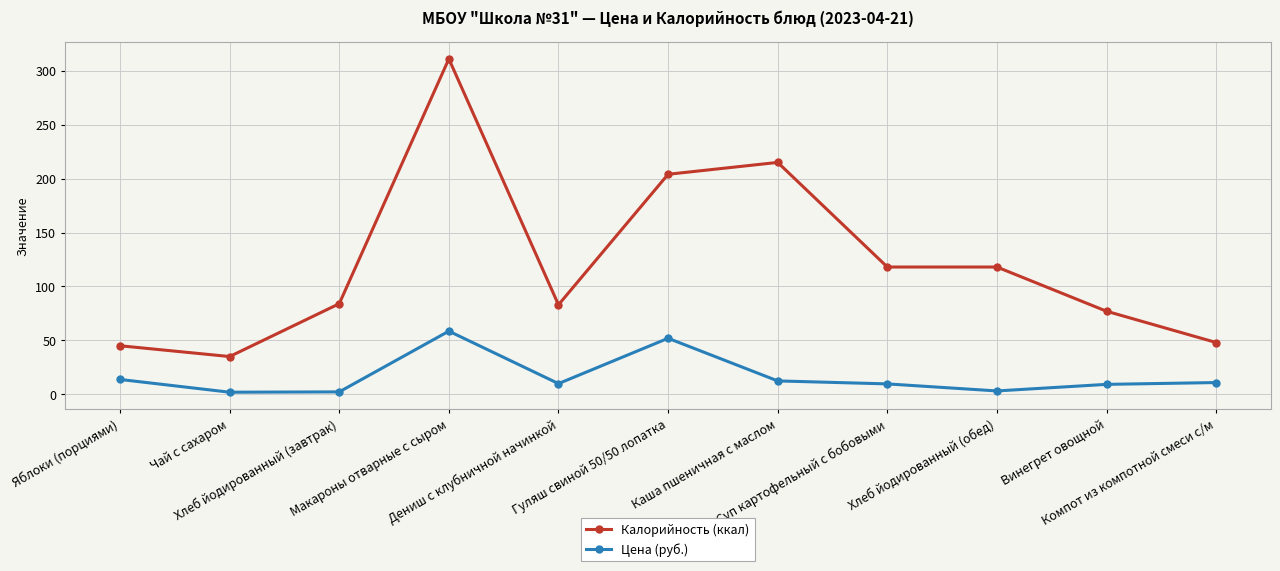

List the series in order of their overall mean, highest first.

Калорийность (ккал), Цена (руб.)